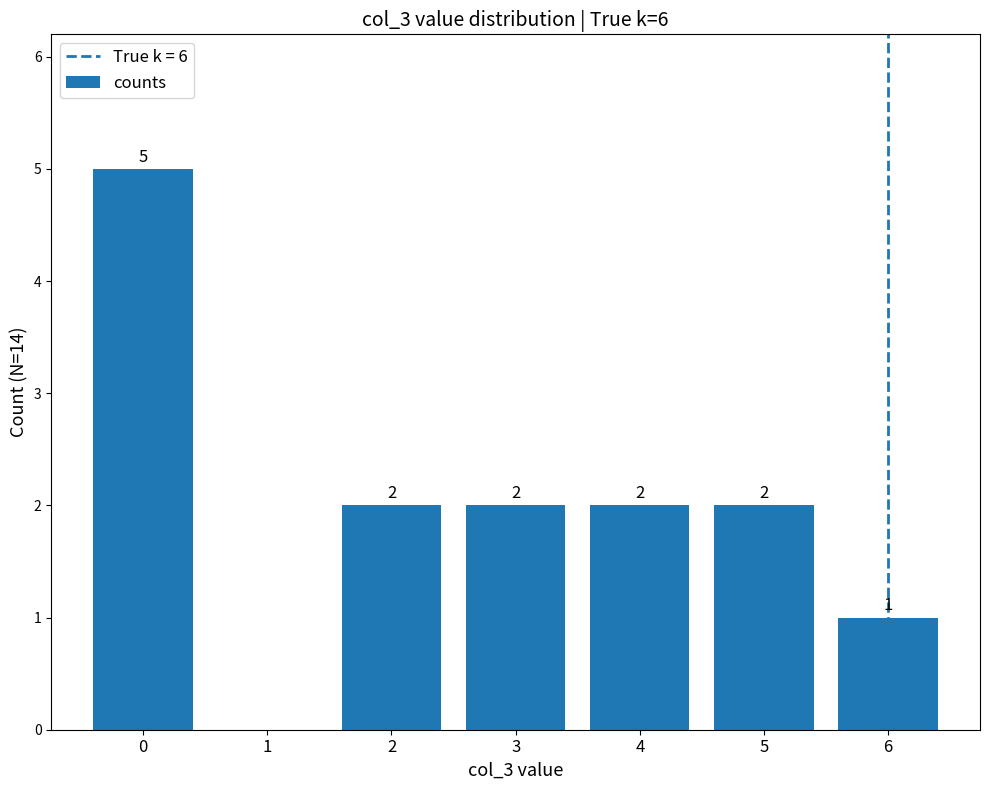

What is the sum of the values at 4 and 5?

4